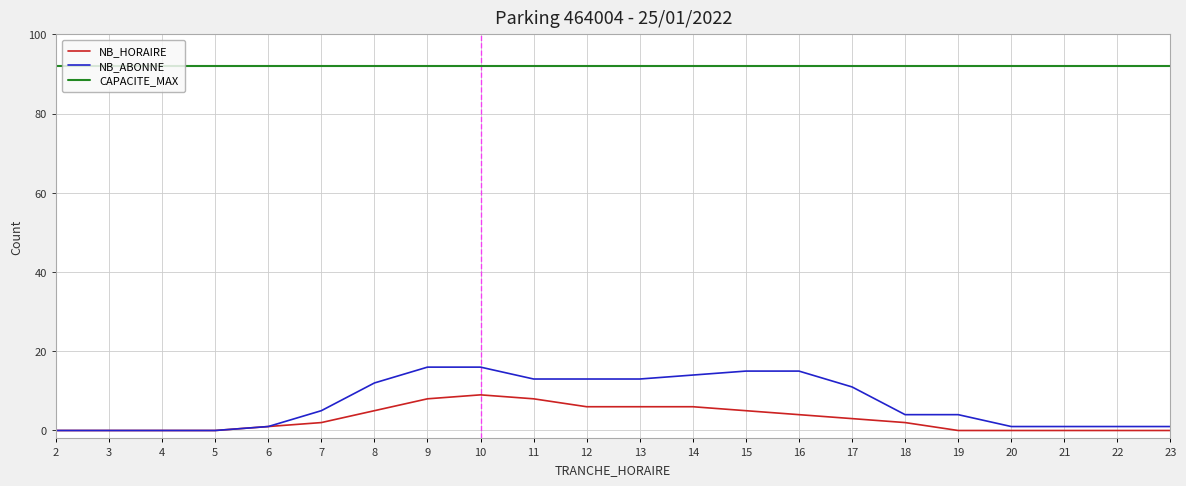

List the series in order of their peak value, lowest first.

NB_HORAIRE, NB_ABONNE, CAPACITE_MAX